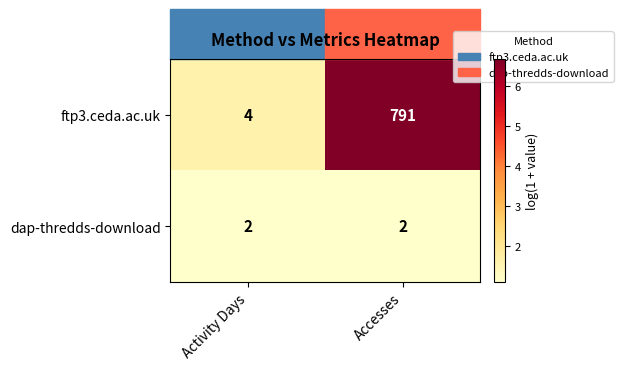

Rank the series by their maximum value, from highest to lowest.

ftp3.ceda.ac.uk, dap-thredds-download